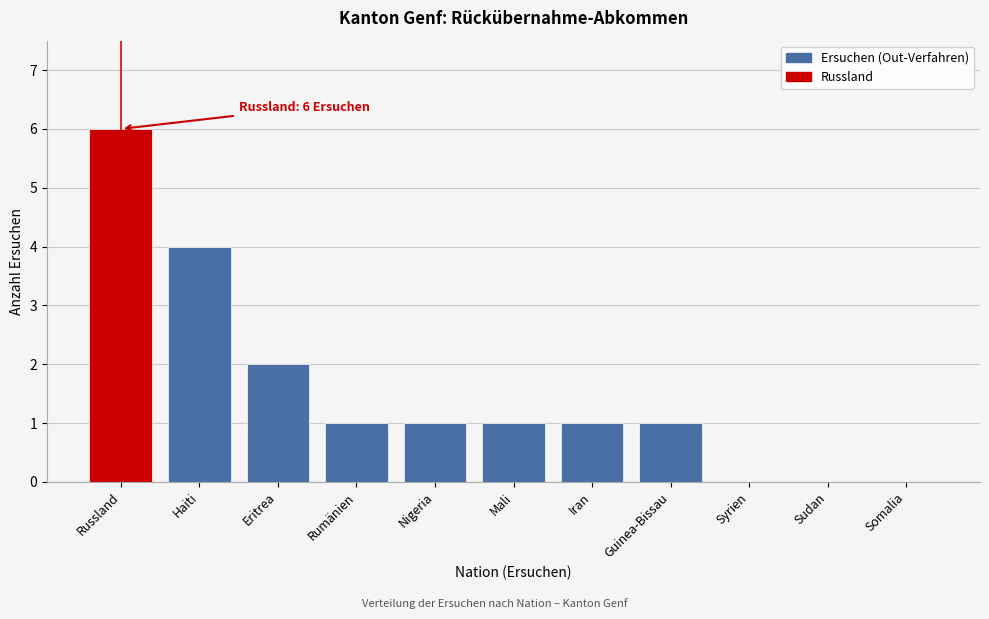

Reading right to left, what are all the values shown in this chart?

Somalia=0	Sudan=0	Syrien=0	Guinea-Bissau=1	Iran=1	Mali=1	Nigeria=1	Rumänien=1	Eritrea=2	Haiti=4	Russland=6